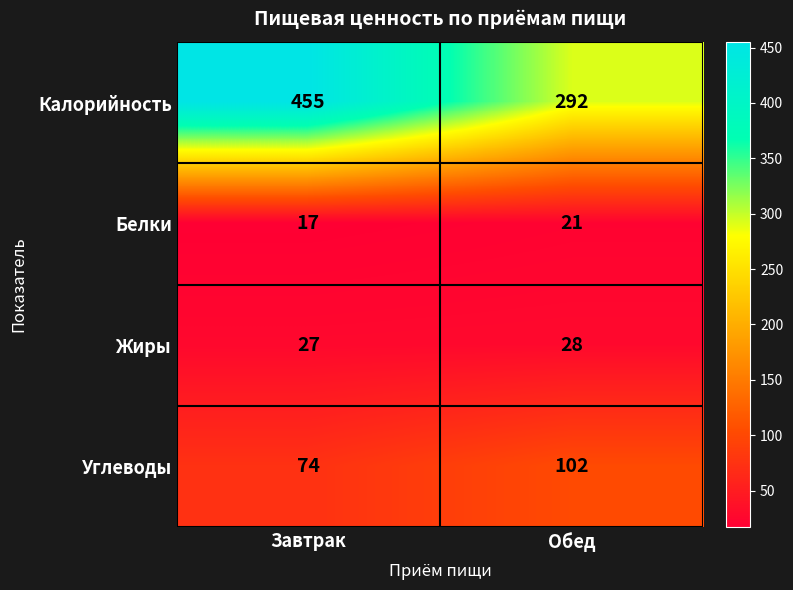

Which series has the largest total across all categories?

Калорийность